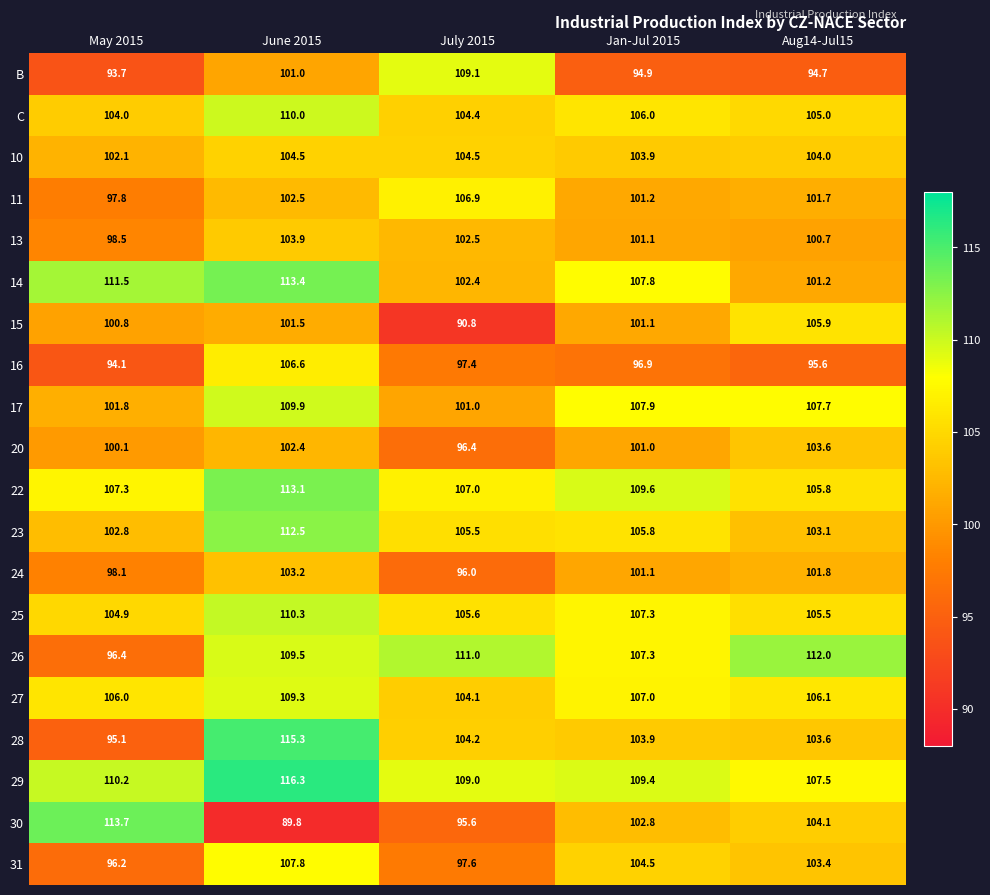

How many data points in 10 are less than 104?

2